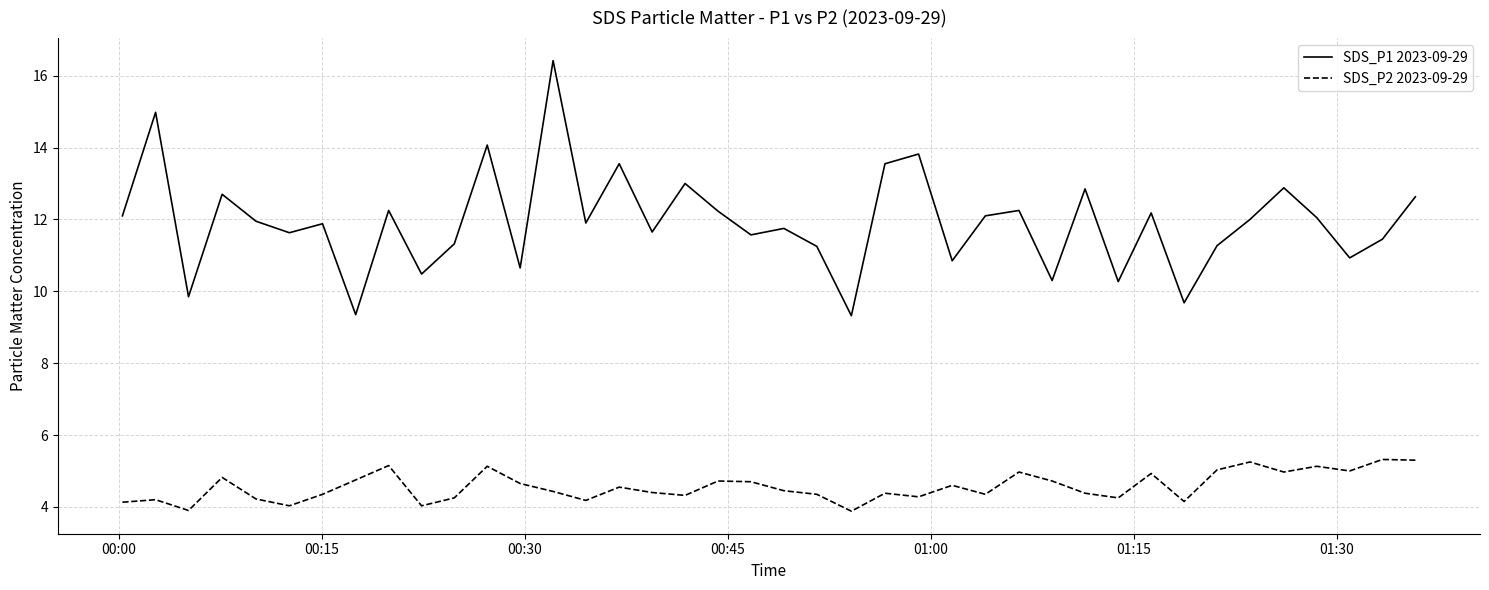

What is the smallest value displayed?

3.9